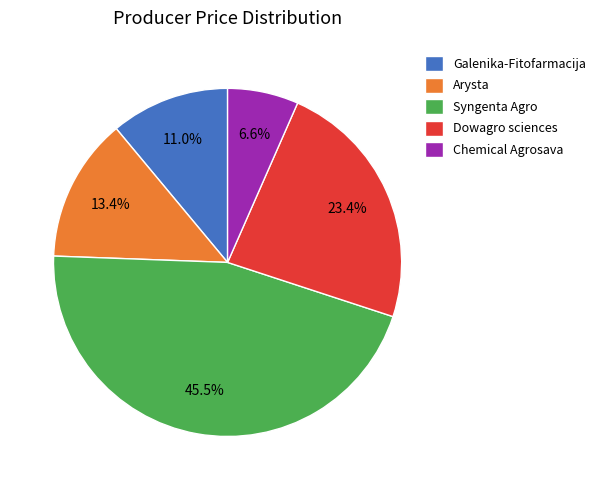

To the nearest percent, what is the difference between the largest and smallest slice percentages?

39%